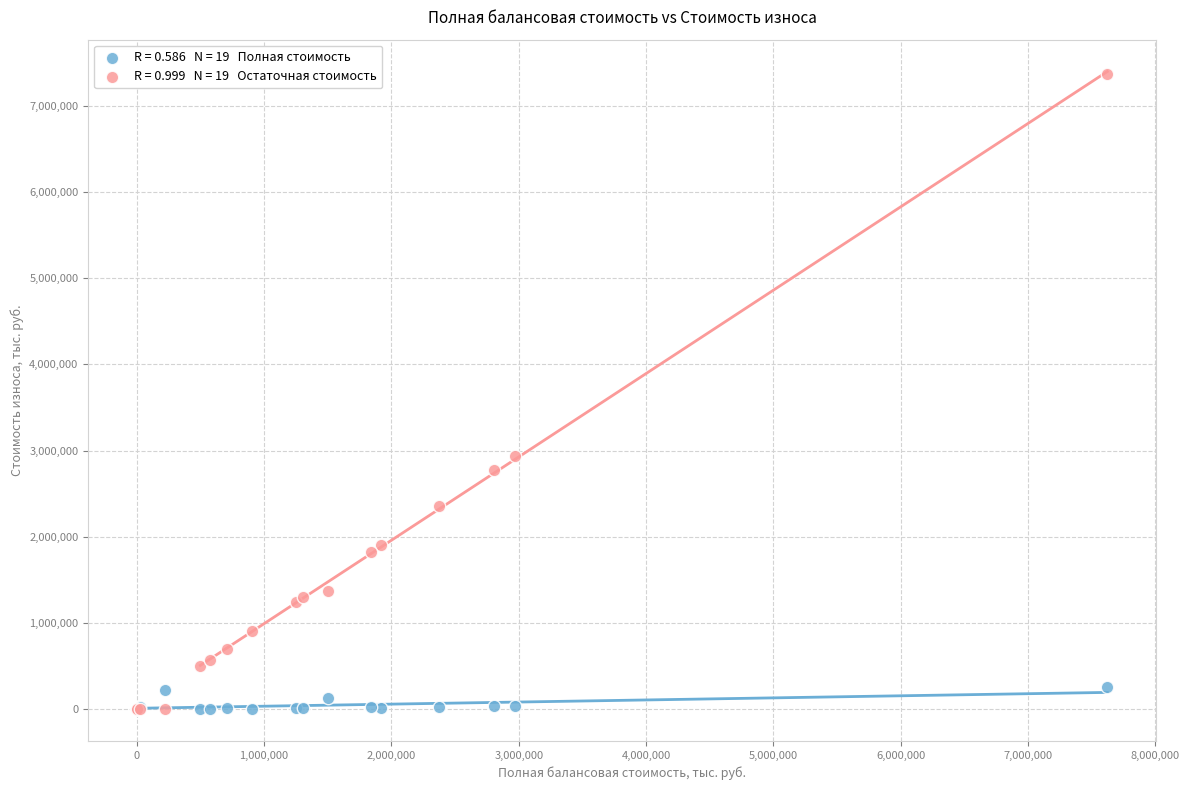

Across all series, what Y value is closest to 3684198?

2936304.5